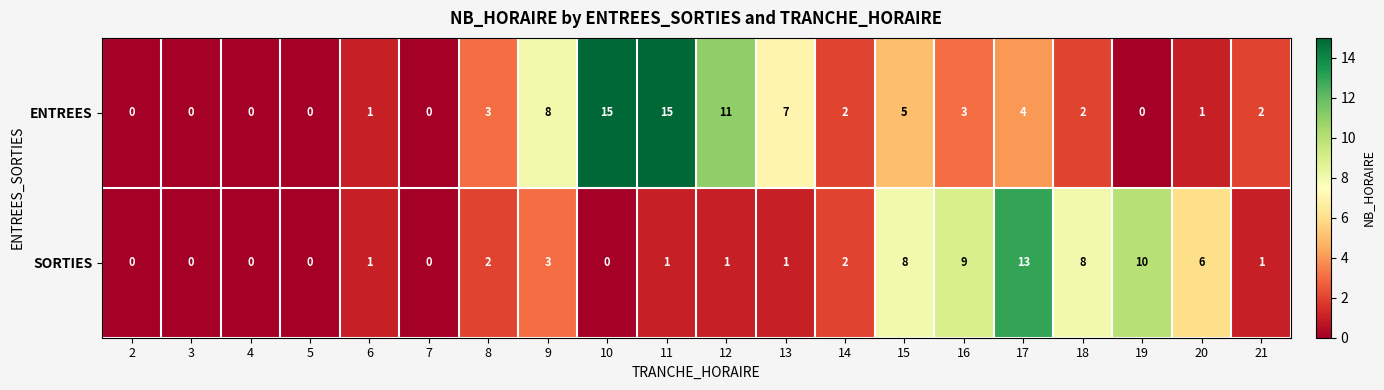

What is the total value across all series at 12?

12